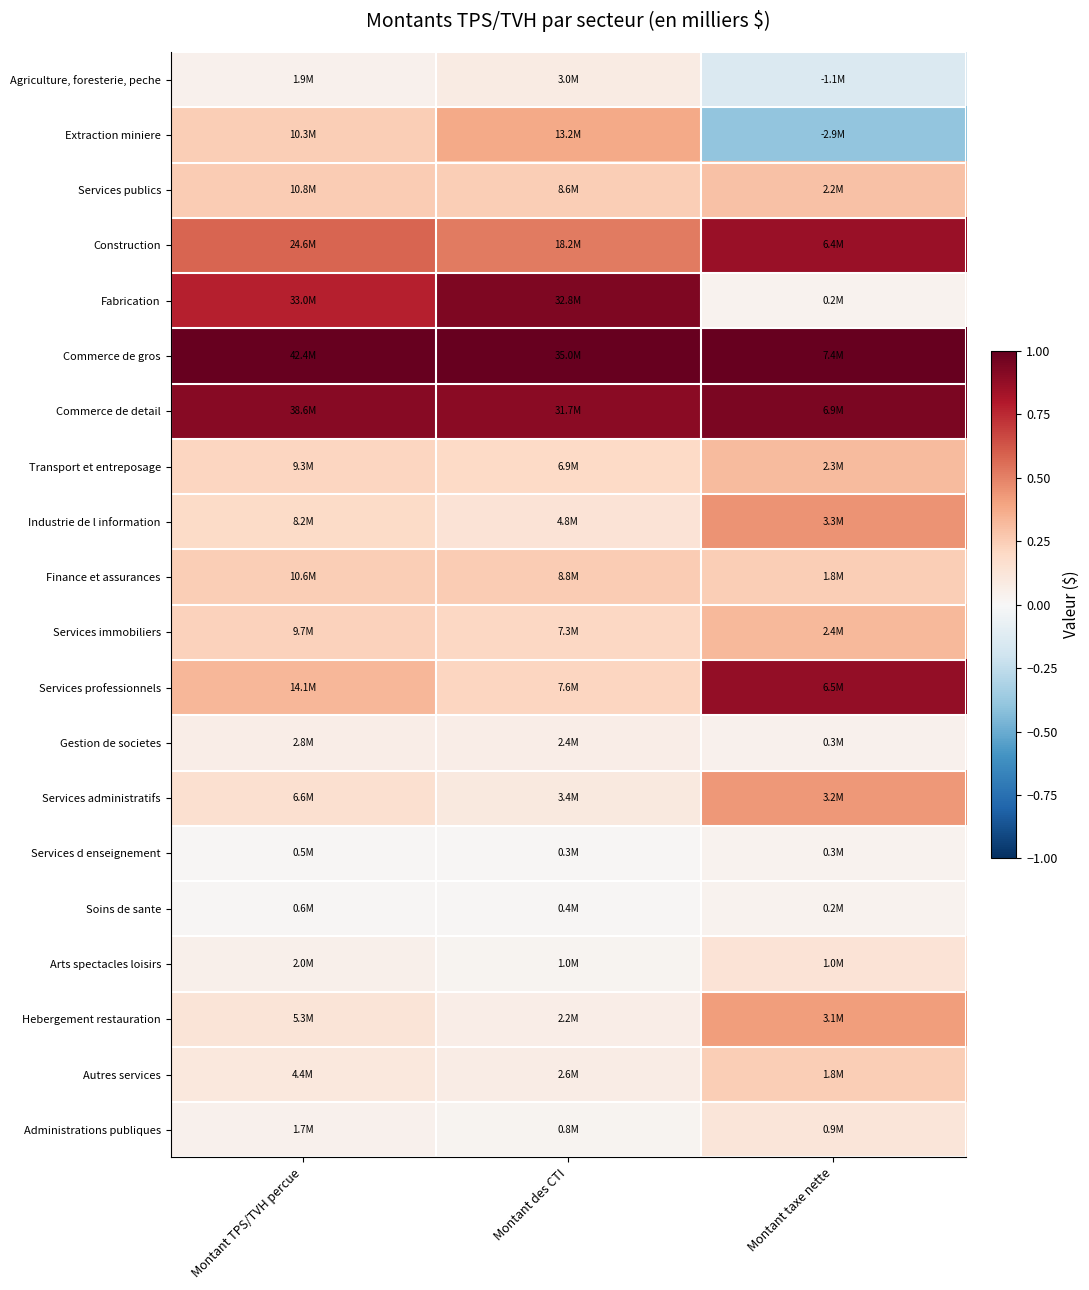

What is the spread (max minus min) of values at Montant TPS/TVH percue?

1.0